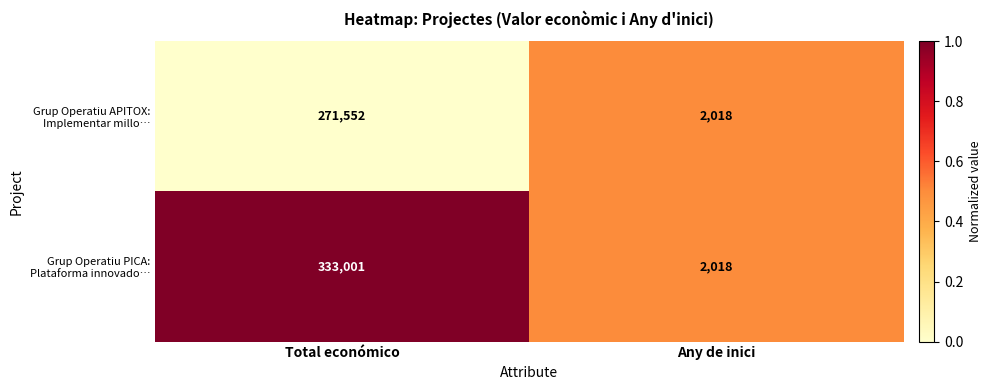

Reading left to right, what are all the values shown in this chart?

Grup Operatiu APITOX: Implementar millo…: Total económico=271552	Any de inici=2018
Grup Operatiu PICA: Plataforma innovado…: Total económico=333001	Any de inici=2018